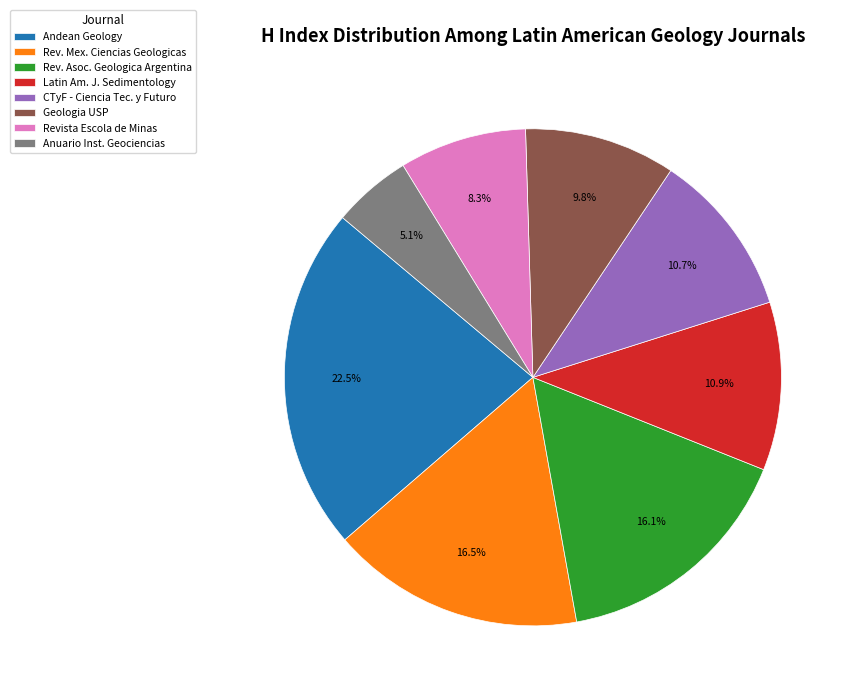

Which category has the biggest portion of the pie?

Andean Geology